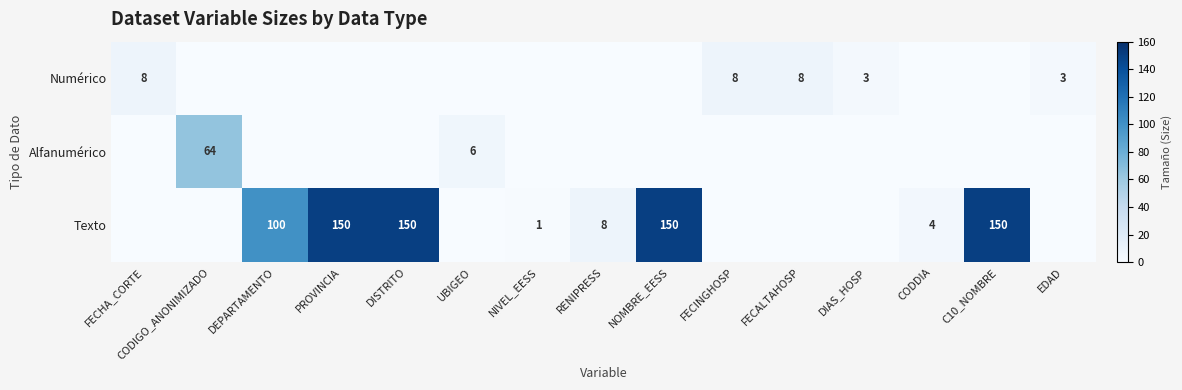

What is the difference between the Texto values at NIVEL_EESS and RENIPRESS?

7